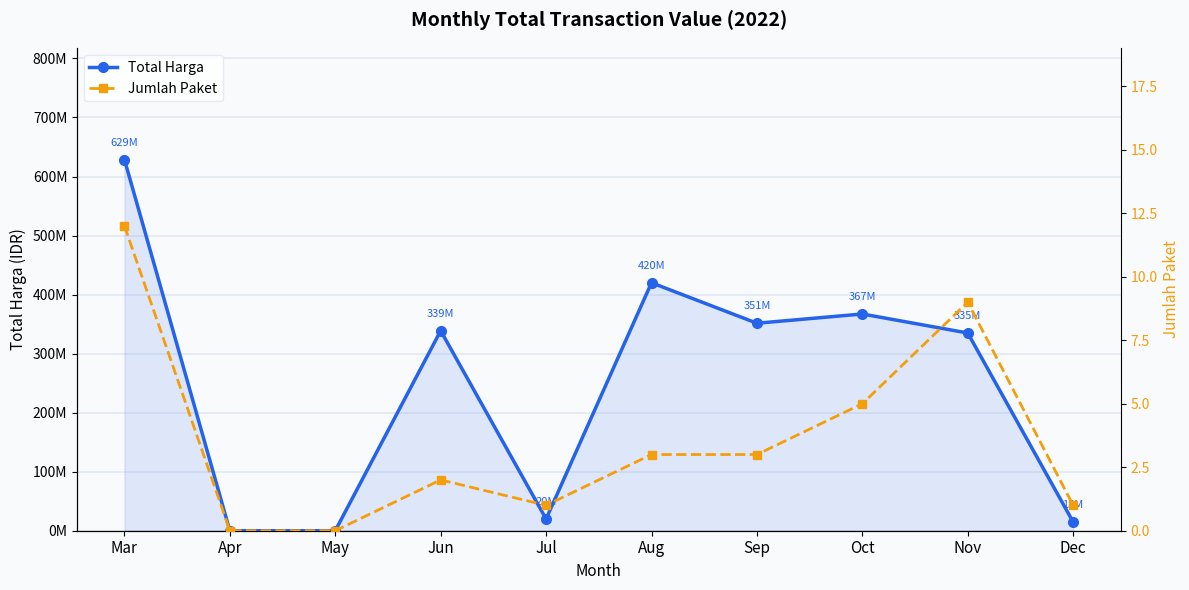

At how many categories does at least one series exceed 524739897?

1